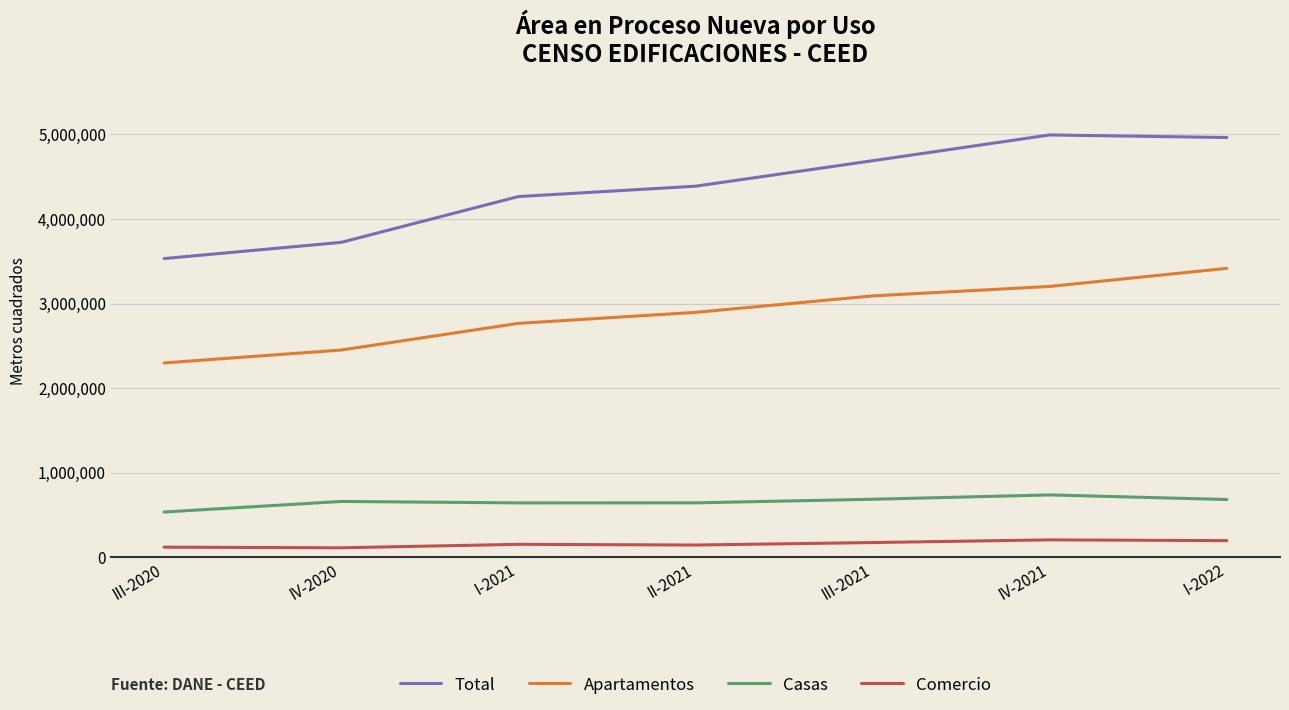

Rank the series by their maximum value, from lowest to highest.

Comercio, Casas, Apartamentos, Total